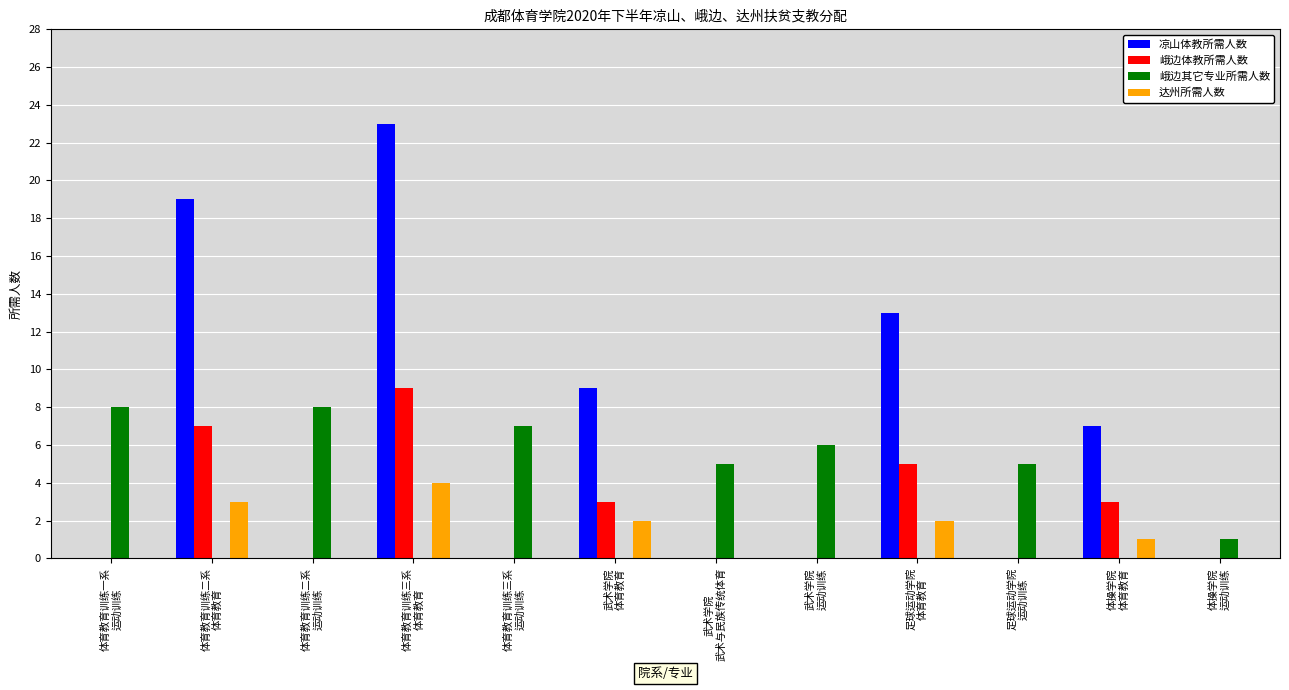

The value of 达州所需人数 at 体育教育训练三系
体育教育 is 4. True or false?

True